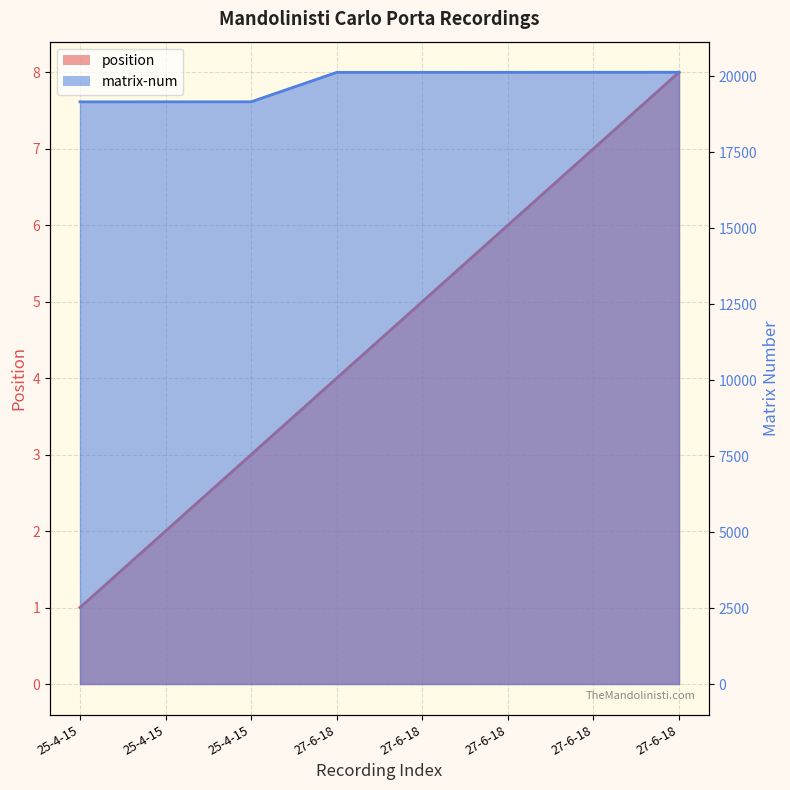

Reading right to left, what are all the values shown in this chart?

position (line): 8	7	6	5	4	3	2	1
matrix-num (line): 20136	20135	20134	20133	20132	19164	19163	19162